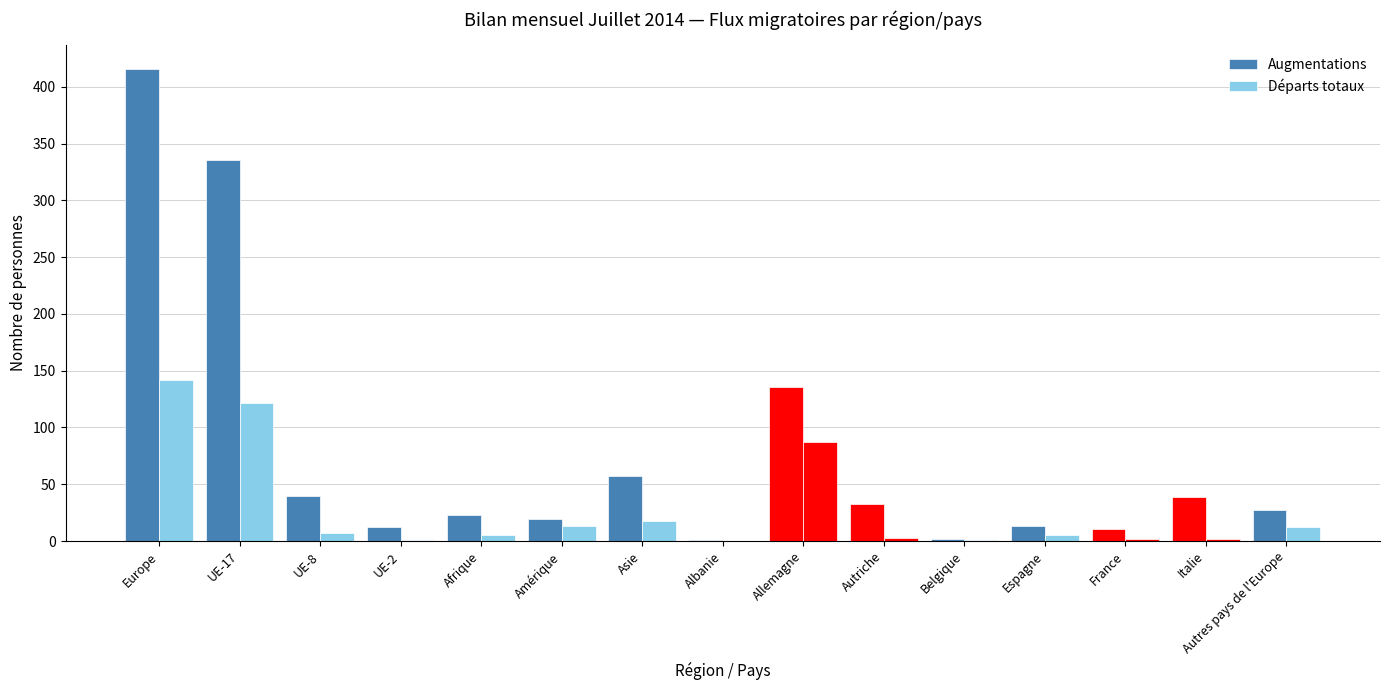

How many categories are shown in the chart?

15